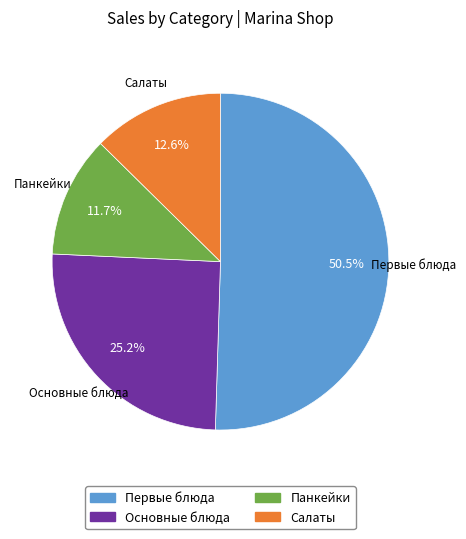

The Салаты slice represents 24% of the pie. True or false?

False